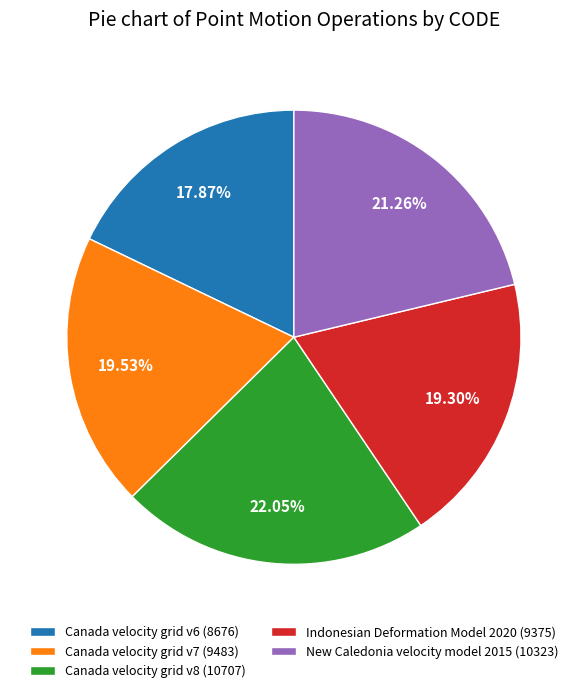

The Indonesian Deformation Model 2020 slice represents 19% of the pie. True or false?

True